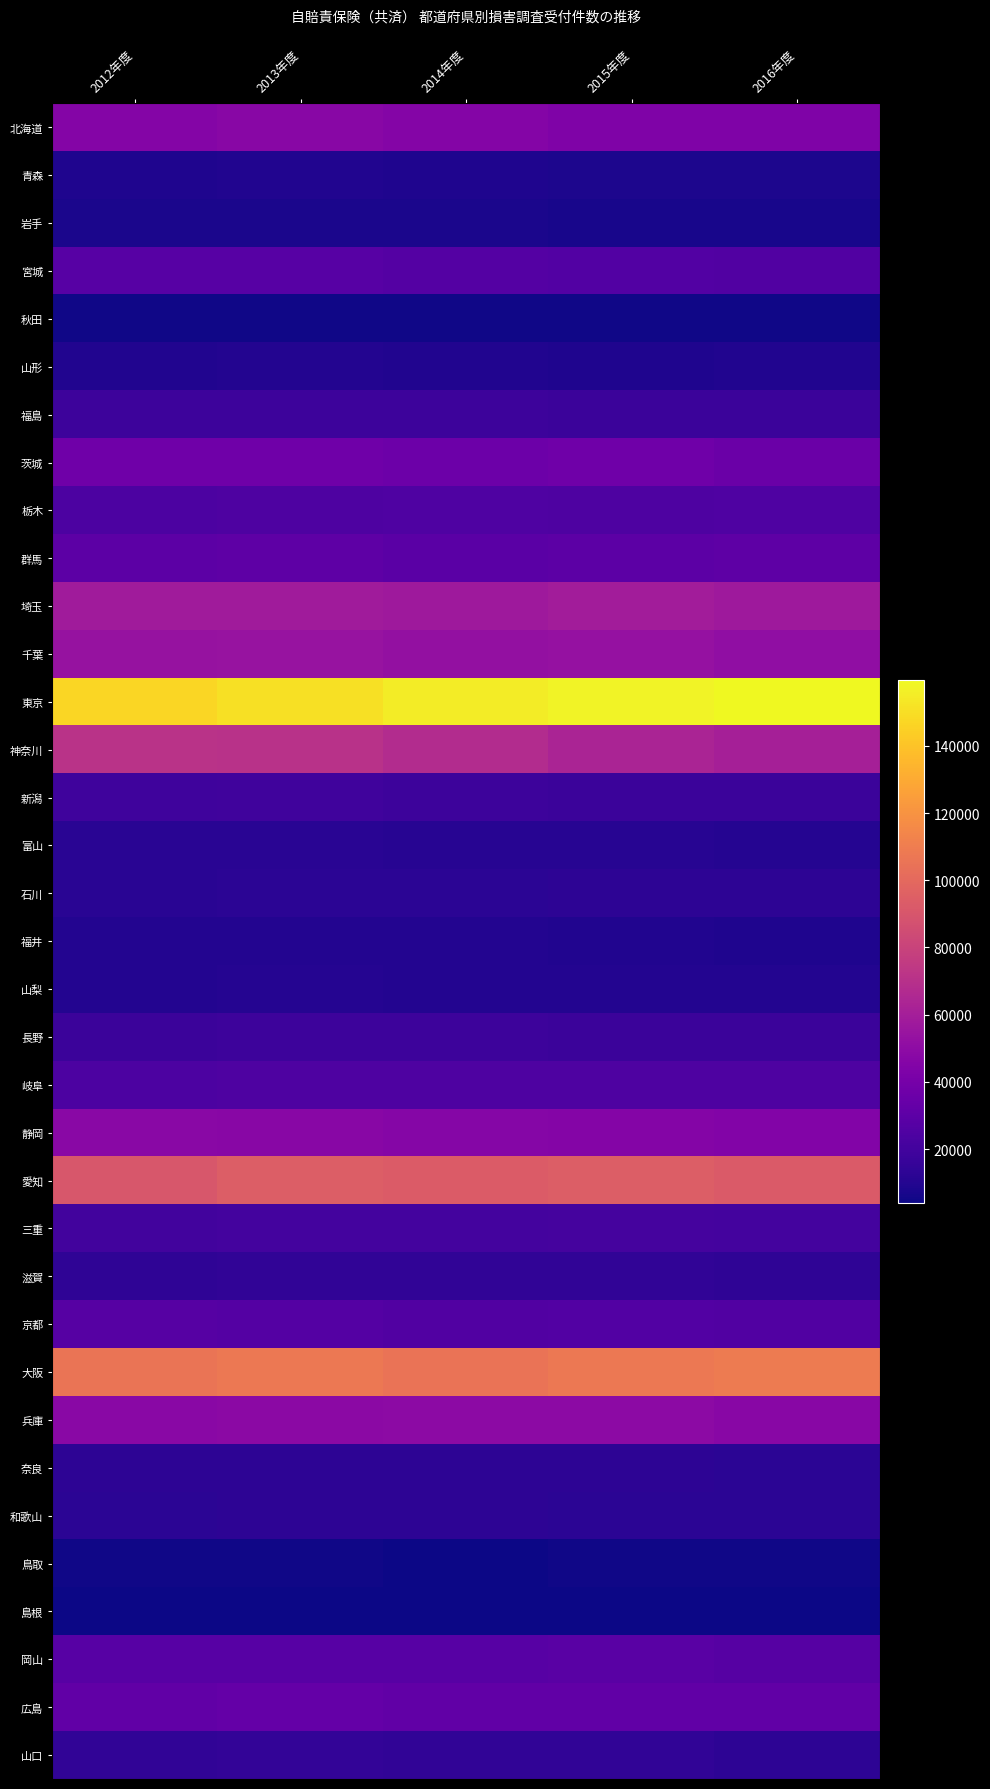

Reading left to right, what are all the values shown in this chart?

北海道: 2012年度=45954	2013年度=47378	2014年度=45989	2015年度=43653	2016年度=44115
青森: 2012年度=8886	2013年度=9163	2014年度=8431	2015年度=8084	2016年度=8094
岩手: 2012年度=7179	2013年度=7528	2014年度=7192	2015年度=6996	2016年度=6578
宮城: 2012年度=27917	2013年度=28202	2014年度=26850	2015年度=26438	2016年度=25471
秋田: 2012年度=5262	2013年度=5196	2014年度=5118	2015年度=5048	2016年度=4841
山形: 2012年度=9190	2013年度=9694	2014年度=9096	2015年度=8696	2016年度=8957
福島: 2012年度=18279	2013年度=18643	2014年度=18301	2015年度=17969	2016年度=17616
茨城: 2012年度=37116	2013年度=36993	2014年度=36072	2015年度=37259	2016年度=35074
栃木: 2012年度=23579	2013年度=24607	2014年度=24813	2015年度=24398	2016年度=25249
群馬: 2012年度=29676	2013年度=30598	2014年度=29438	2015年度=30143	2016年度=30684
埼玉: 2012年度=58669	2013年度=58453	2014年度=57284	2015年度=58968	2016年度=57076
千葉: 2012年度=53773	2013年度=53972	2014年度=52551	2015年度=53058	2016年度=51032
東京: 2012年度=147133	2013年度=150776	2014年度=154995	2015年度=157732	2016年度=159664
神奈川: 2012年度=71115	2013年度=70412	2014年度=67640	2015年度=63175	2016年度=60786
新潟: 2012年度=19222	2013年度=19391	2014年度=18347	2015年度=18029	2016年度=17528
富山: 2012年度=11661	2013年度=11920	2014年度=11264	2015年度=10974	2016年度=10399
石川: 2012年度=11910	2013年度=12388	2014年度=12009	2015年度=13011	2016年度=12606
福井: 2012年度=9828	2013年度=9921	2014年度=9646	2015年度=9518	2016年度=8805
山梨: 2012年度=10021	2013年度=10432	2014年度=9990	2015年度=9997	2016年度=9694
長野: 2012年度=18034	2013年度=18592	2014年度=18065	2015年度=17985	2016年度=17896
岐阜: 2012年度=23525	2013年度=24507	2014年度=24140	2015年度=24530	2016年度=24404
静岡: 2012年度=47954	2013年度=47385	2014年度=46123	2015年度=45629	2016年度=45168
愛知: 2012年度=90895	2013年度=94127	2014年度=93341	2015年度=94548	2016年度=92795
三重: 2012年度=20374	2013年度=20780	2014年度=20562	2015年度=21325	2016年度=20595
滋賀: 2012年度=13756	2013年度=14337	2014年度=14042	2015年度=14306	2016年度=13436
京都: 2012年度=27386	2013年度=26794	2014年度=25696	2015年度=26263	2016年度=25778
大阪: 2012年度=105799	2013年度=107558	2014年度=105514	2015年度=107978	2016年度=109183
兵庫: 2012年度=48347	2013年度=48691	2014年度=49170	2015年度=49390	2016年度=47733
奈良: 2012年度=12937	2013年度=13169	2014年度=13135	2015年度=13087	2016年度=12512
和歌山: 2012年度=12140	2013年度=12758	2014年度=12775	2015年度=12205	2016年度=11997
鳥取: 2012年度=4981	2013年度=5123	2014年度=4649	2015年度=4688	2016年度=4959
島根: 2012年度=4059	2013年度=4403	2014年度=4435	2015年度=4075	2016年度=4091
岡山: 2012年度=27856	2013年度=28285	2014年度=28122	2015年度=28897	2016年度=27735
広島: 2012年度=31424	2013年度=32975	2014年度=31746	2015年度=31786	2016年度=31632
山口: 2012年度=14088	2013年度=14418	2014年度=13868	2015年度=13958	2016年度=13068